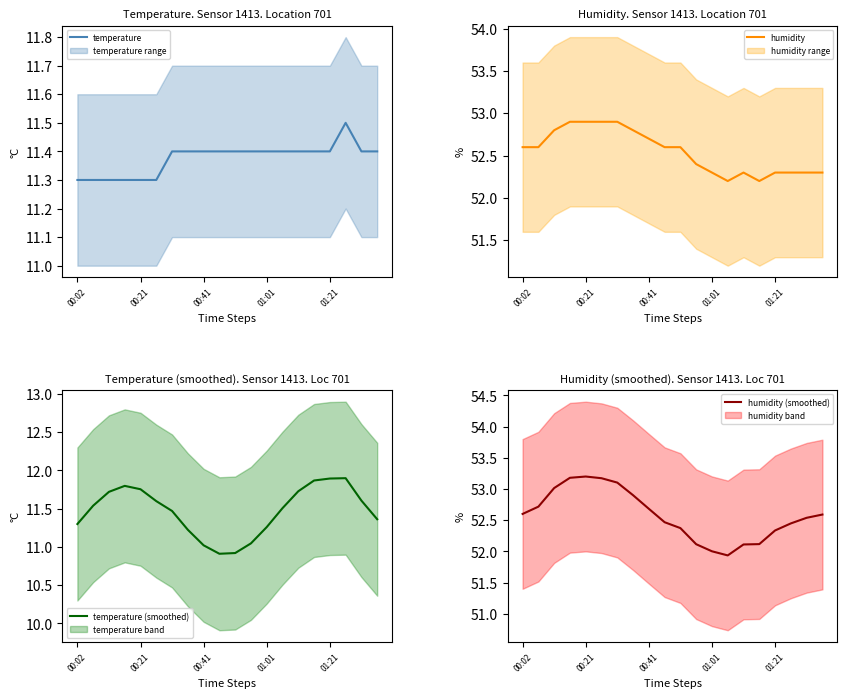

Reading left to right, what are all the values shown in this chart?

temperature: 11.3	11.3	11.3	11.3	11.3	11.3	11.4	11.4	11.4	11.4	11.4	11.4	11.4	11.4	11.4	11.4	11.4	11.5	11.4	11.4
humidity: 52.6	52.6	52.8	52.9	52.9	52.9	52.9	52.8	52.7	52.6	52.6	52.4	52.3	52.2	52.3	52.2	52.3	52.3	52.3	52.3
temperature (smoothed): 11.3	11.5	11.7	11.8	11.8	11.6	11.5	11.2	11.0	10.9	10.9	11.0	11.3	11.5	11.7	11.9	11.9	11.9	11.6	11.4
humidity (smoothed): 52.6	52.7	53.0	53.2	53.2	53.2	53.1	52.9	52.7	52.5	52.4	52.1	52.0	51.9	52.1	52.1	52.3	52.4	52.5	52.6